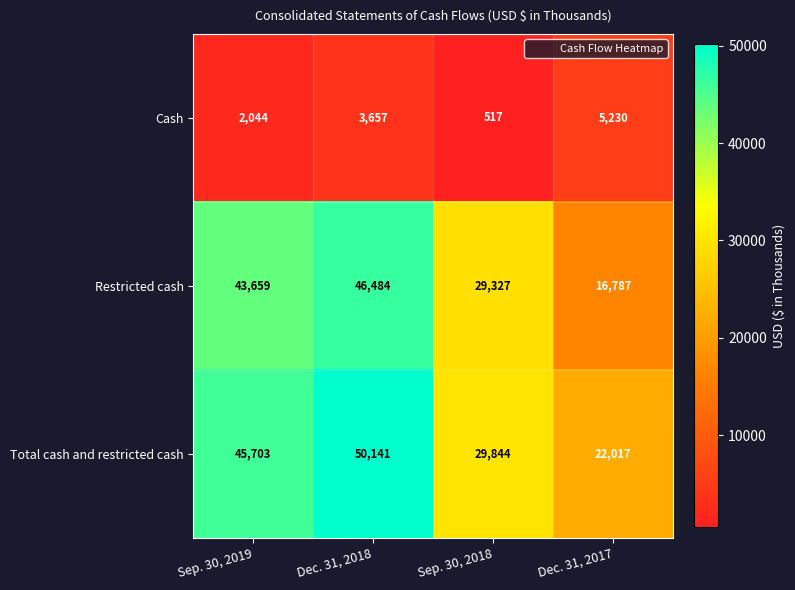

At Sep. 30, 2019, list the series in order from largest to smallest.

Total cash and restricted cash, Restricted cash, Cash